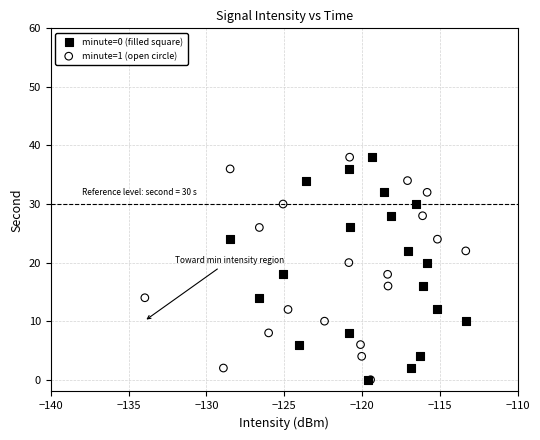

What are all the series names shown in the legend?

minute=0 (filled square), minute=1 (open circle)